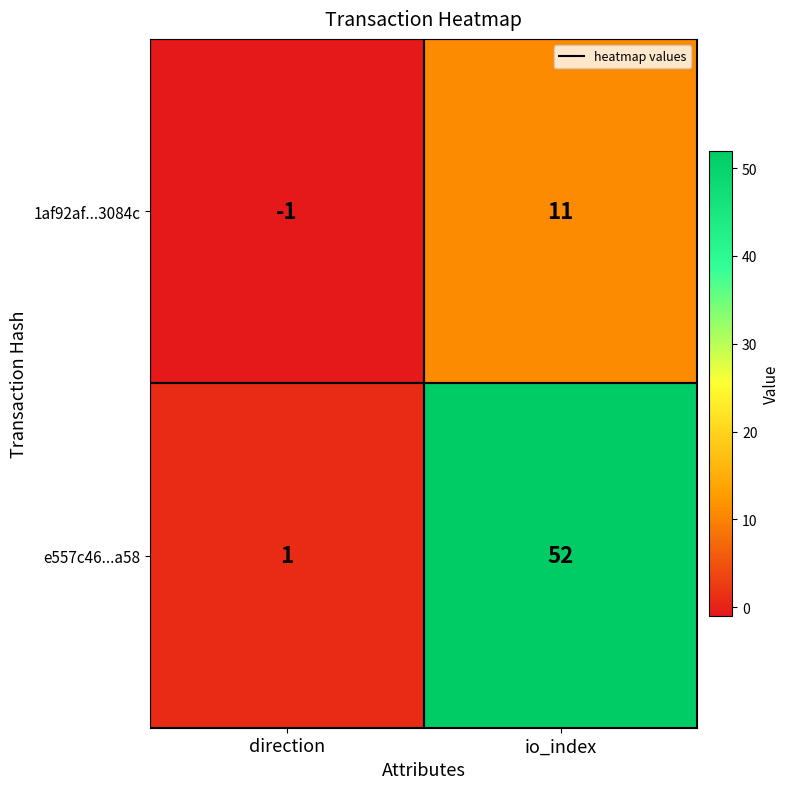

What is the sum of all 1af92af...3084c values?

10